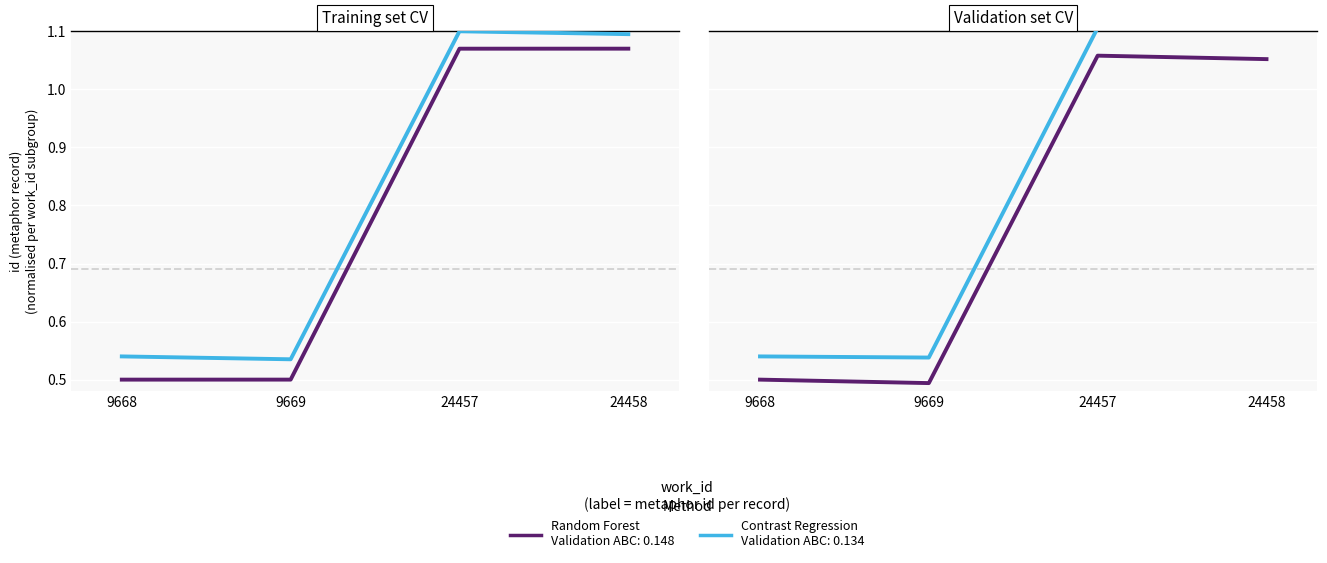

At which category is the sum across all series the highest?

24457